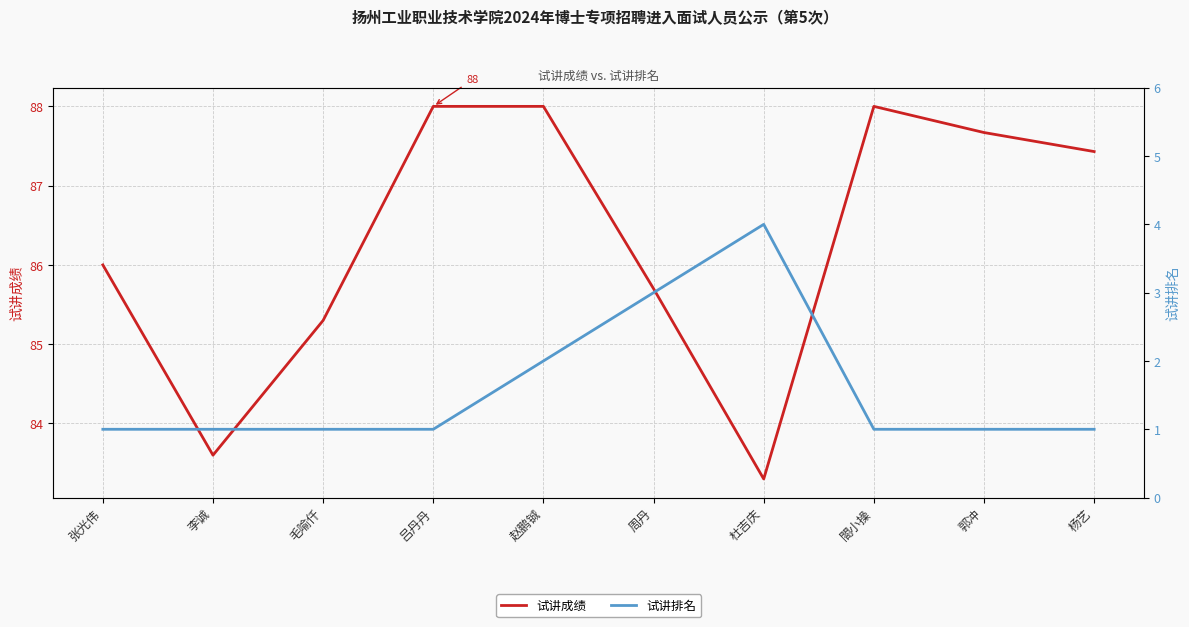

At how many categories does at least one series exceed 57?

10